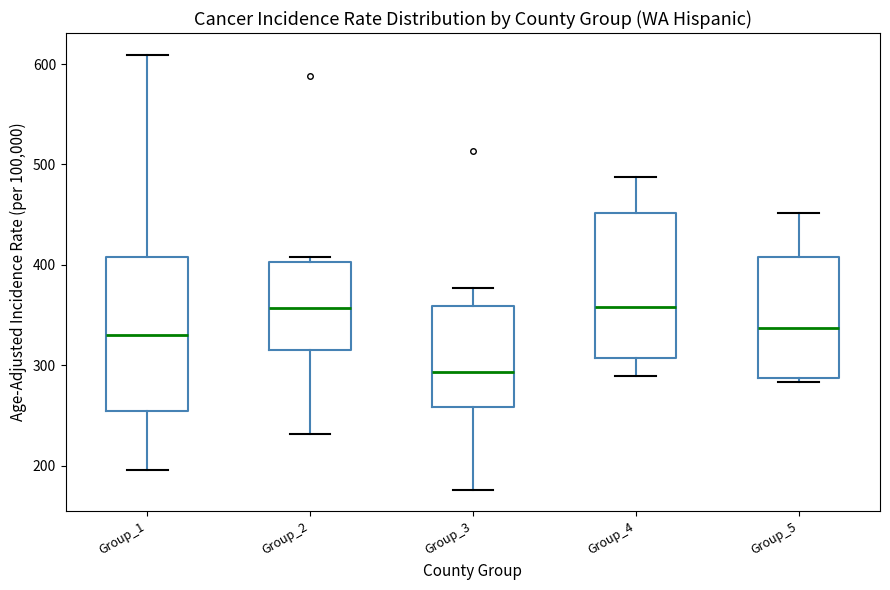

Reading left to right, transcribe this box plot: for each box, give where its median line is, the range the box spans, and where its two whiskers end, as read against the y-axis. The values are not printed on the chart, so give them approximately, as read against the axis.

Group_1: median 330, box 250 to 410, whiskers 200 to 610
Group_2: median 360, box 320 to 400, whiskers 230 to 410
Group_3: median 290, box 260 to 360, whiskers 180 to 380
Group_4: median 360, box 310 to 450, whiskers 290 to 490
Group_5: median 340, box 290 to 410, whiskers 280 to 450